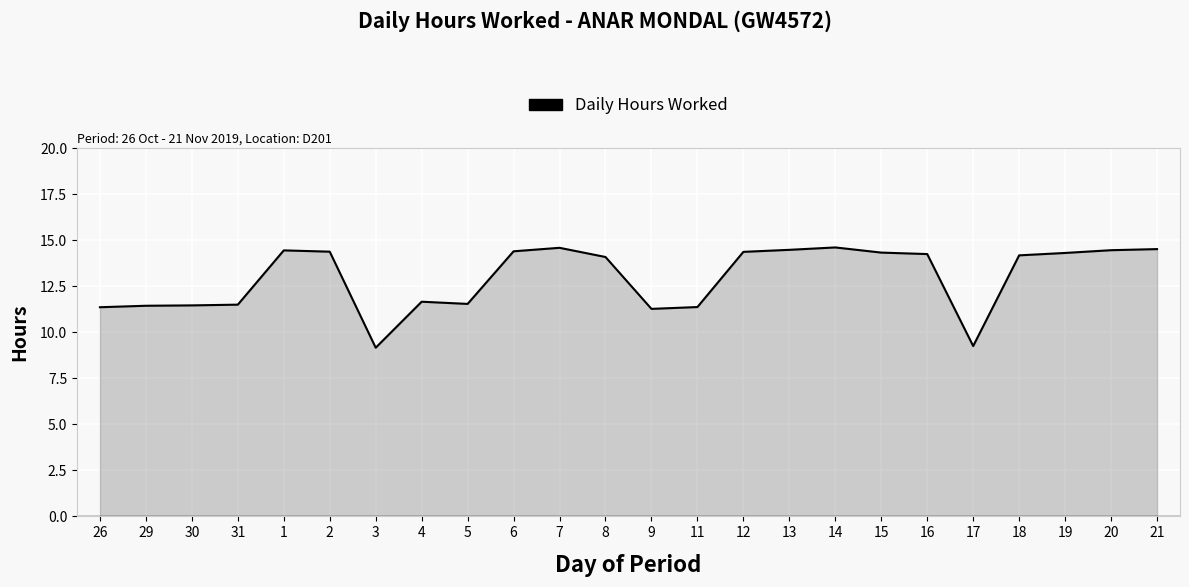

What is the smallest value displayed?

9.2